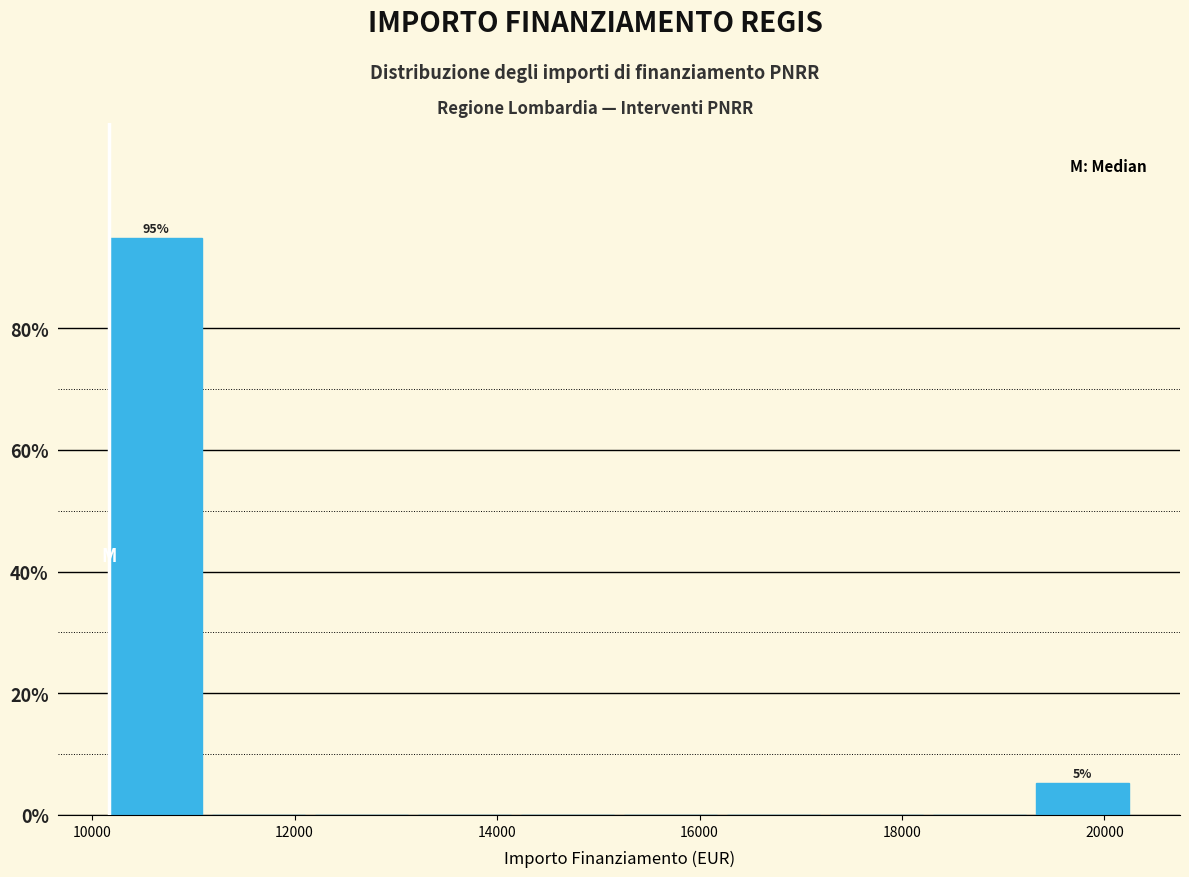

Over which range of the x-axis is the bar tallest?

10200 to 11200